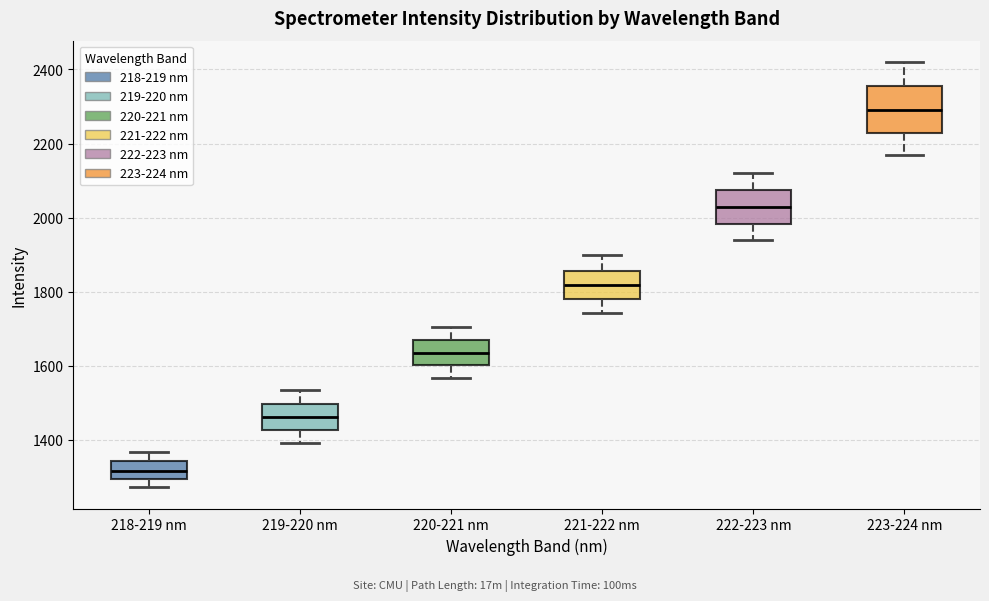

Where does the lower whisker of the box for 222-223 nm end on the y-axis? The values are not printed on the chart, so give them approximately, as read against the axis.

1940